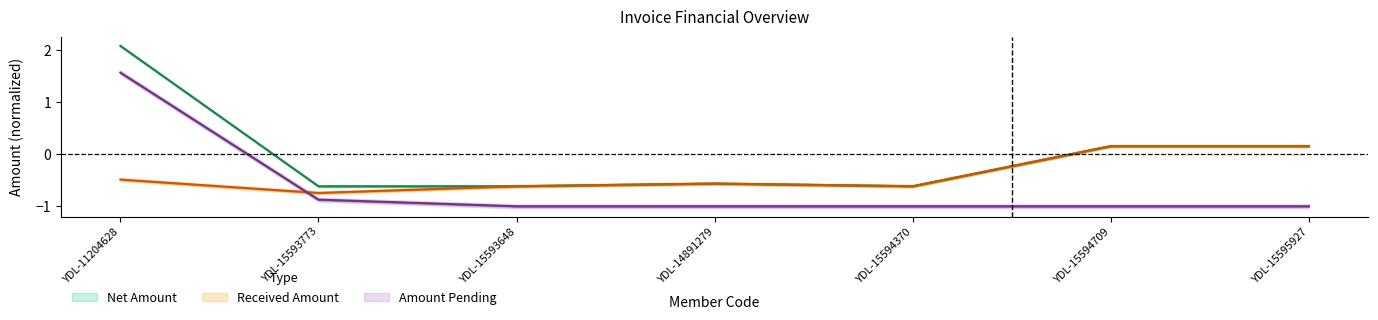

At which label is Received Amount closest to 0?

YDL-15594709